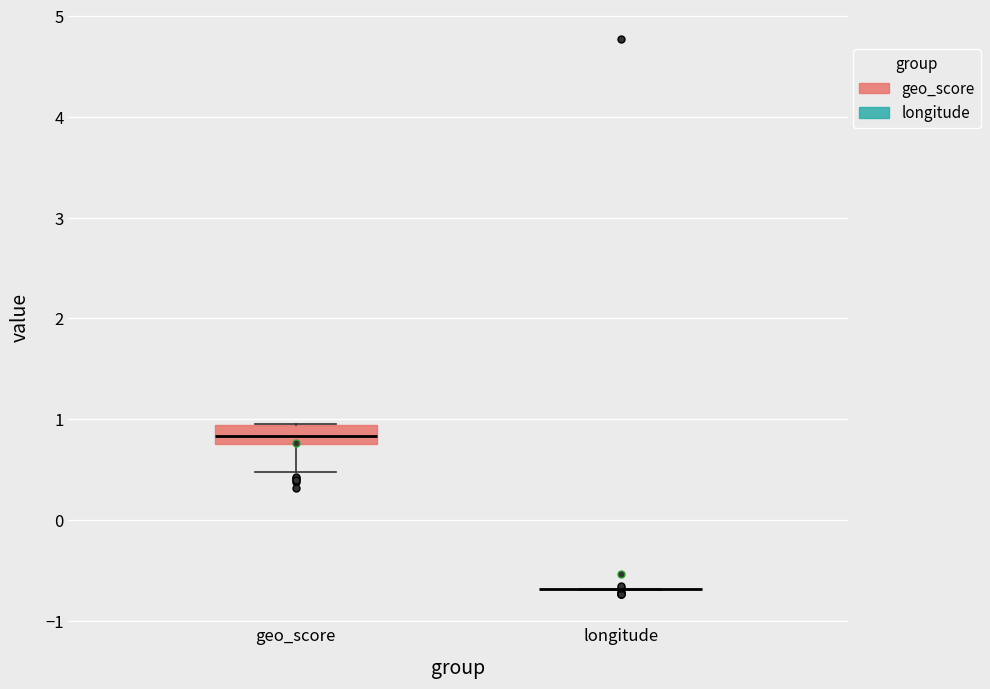

Comparing the boxes themselves (not the whiskers), which one is the tallest?

geo_score